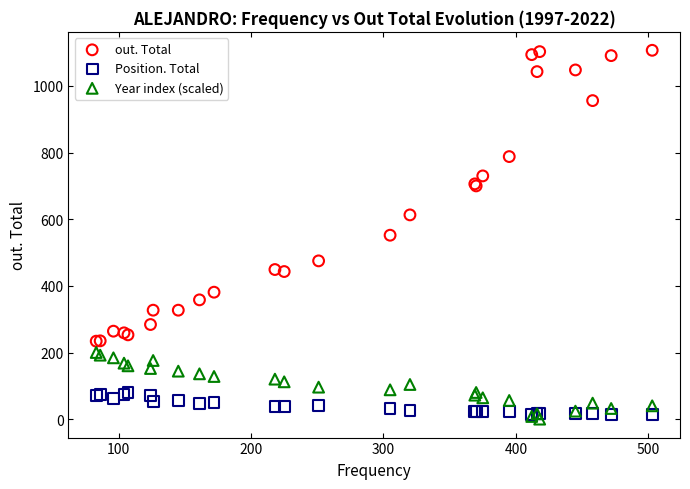

What are all the series names shown in the legend?

out. Total, Position. Total, Year index (scaled)